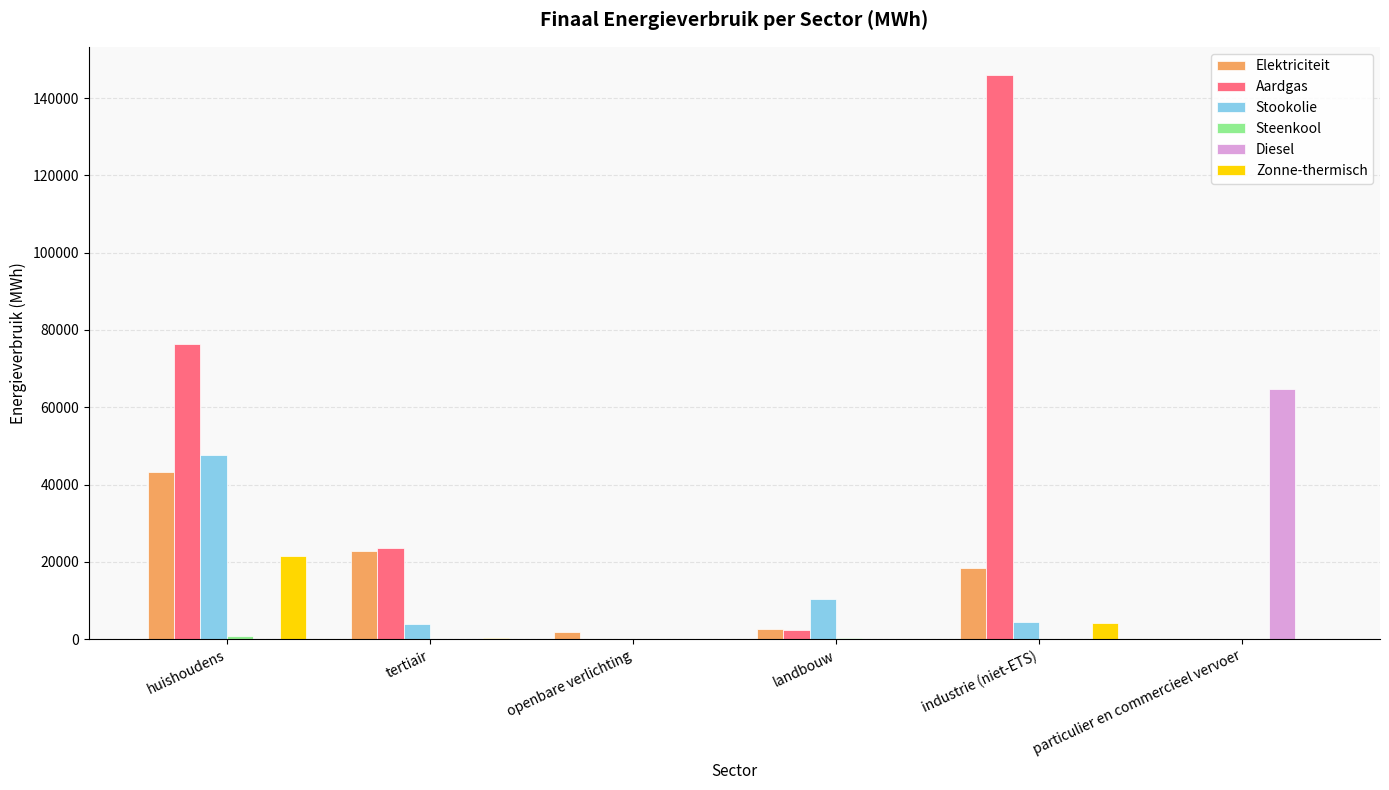

Between openbare verlichting and particulier en commercieel vervoer, which series saw the biggest shift?

Diesel